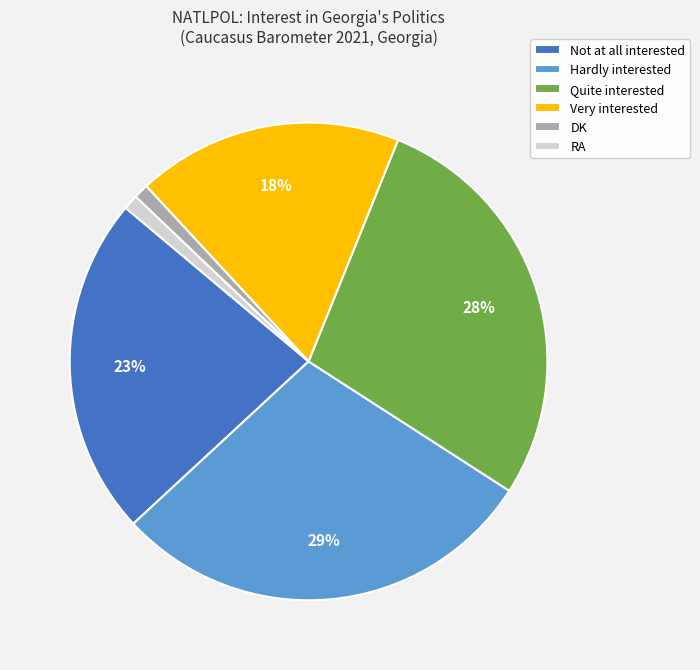

Is the sum of DK and Hardly interested greater than half?

No